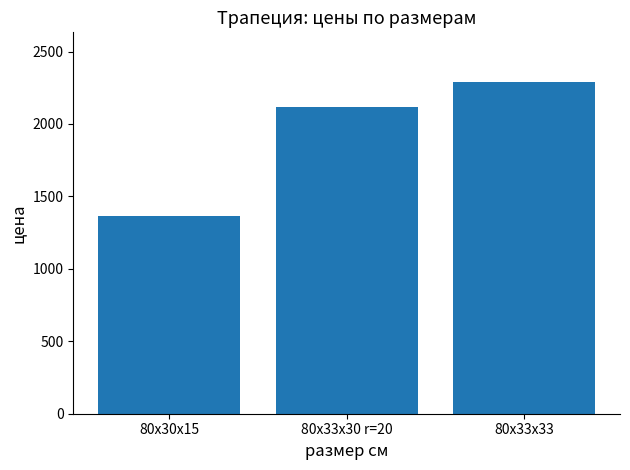

What is the change in value from 80х30х15 to 80х33х30 r=20?

+755